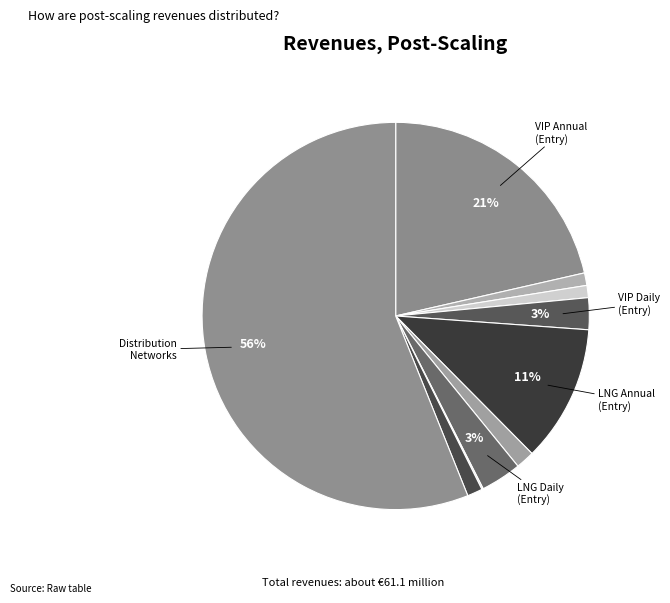

What is the largest slice in the pie chart?

Distribution Networks